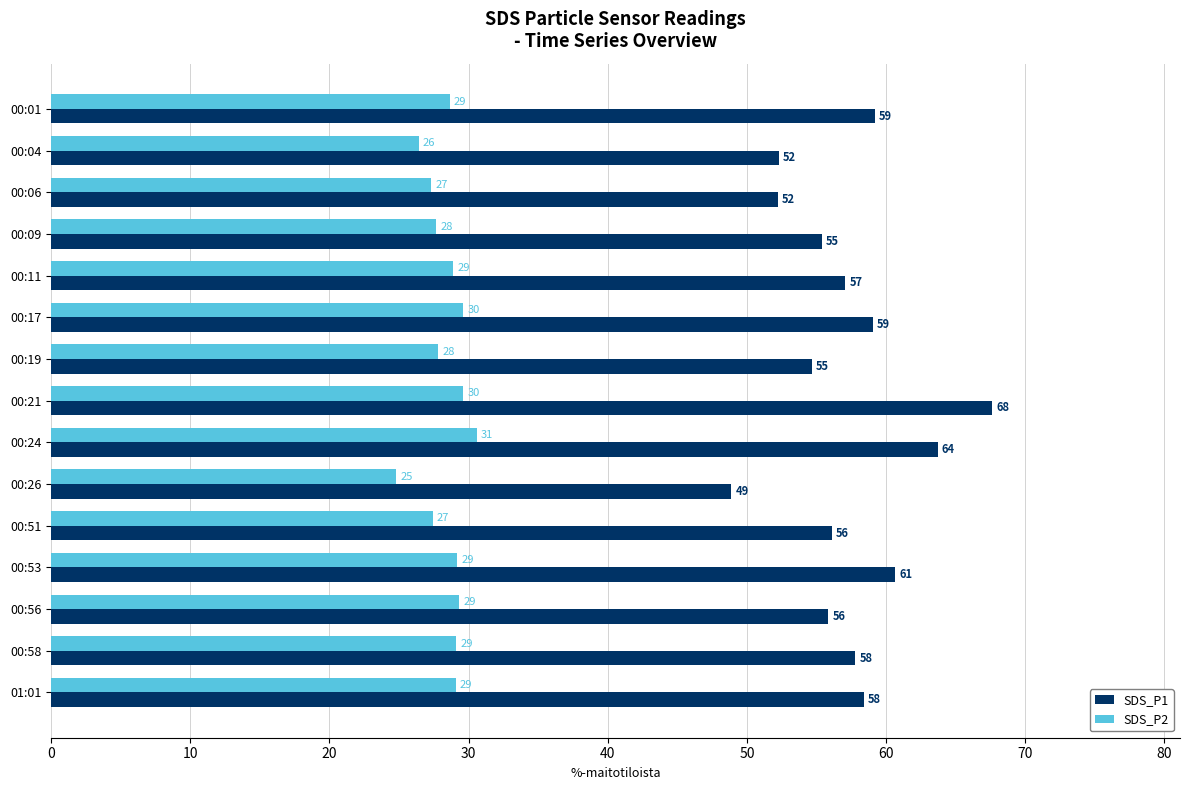

Which series has the widest spread of values?

SDS_P1